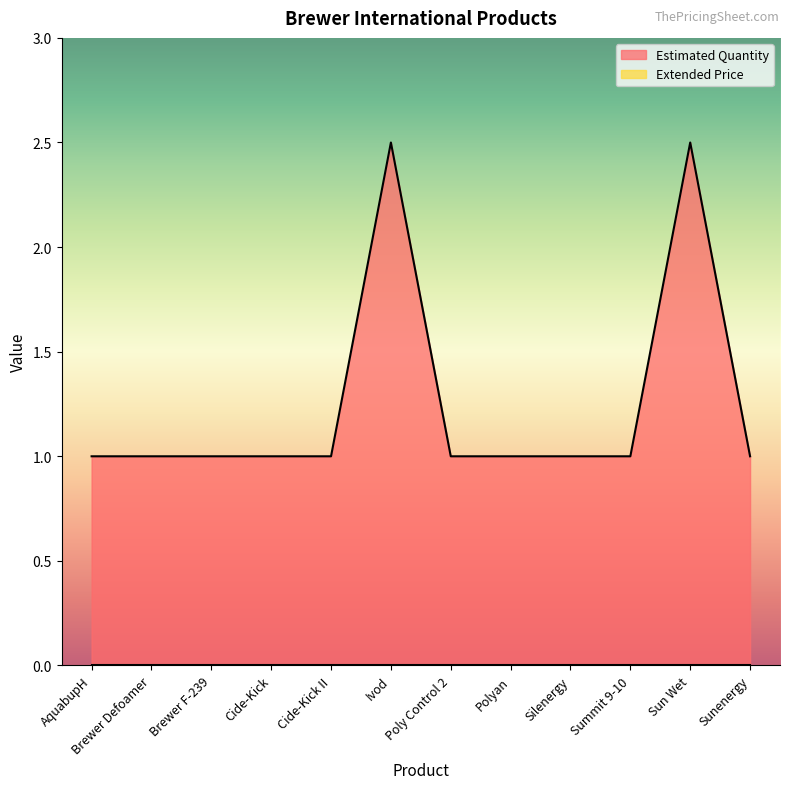

What position from the left is Brewer Defoamer?

2